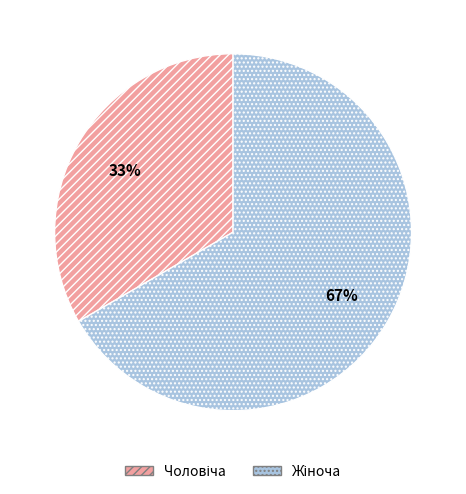

Is there any slice that represents more than half of the pie?

Yes